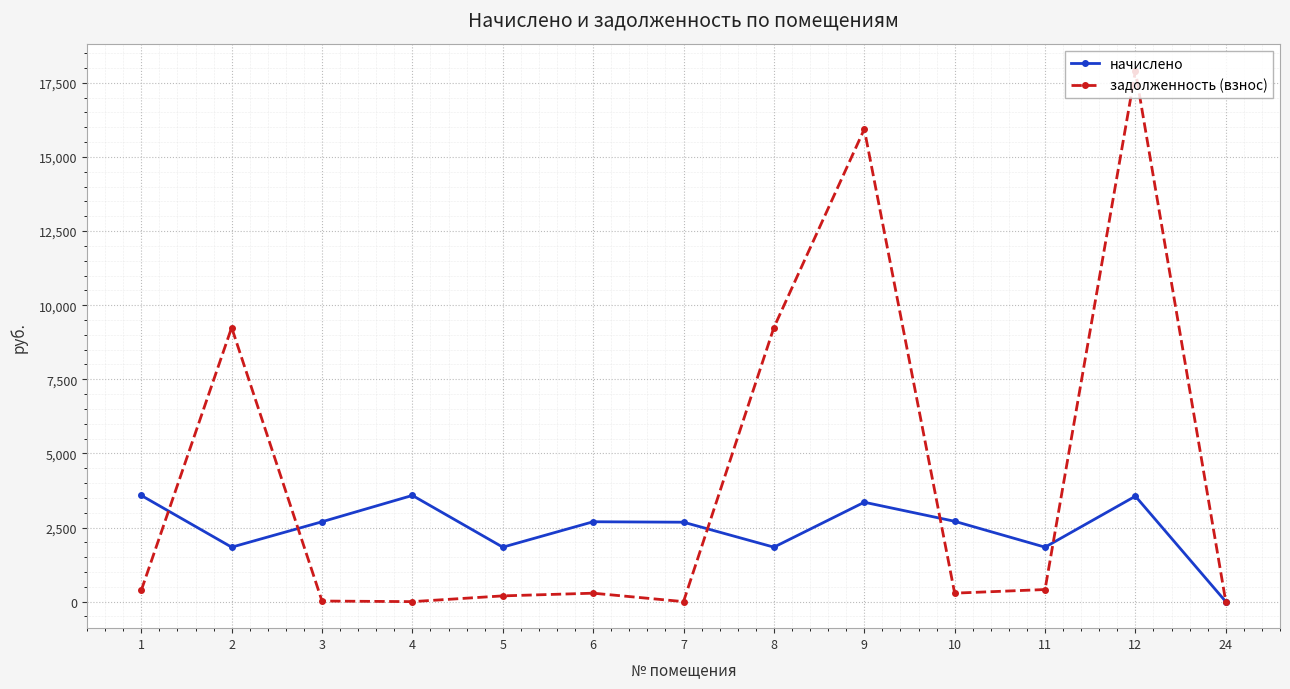

The value of задолженность (взнос) at 1 is 380.2. True or false?

True